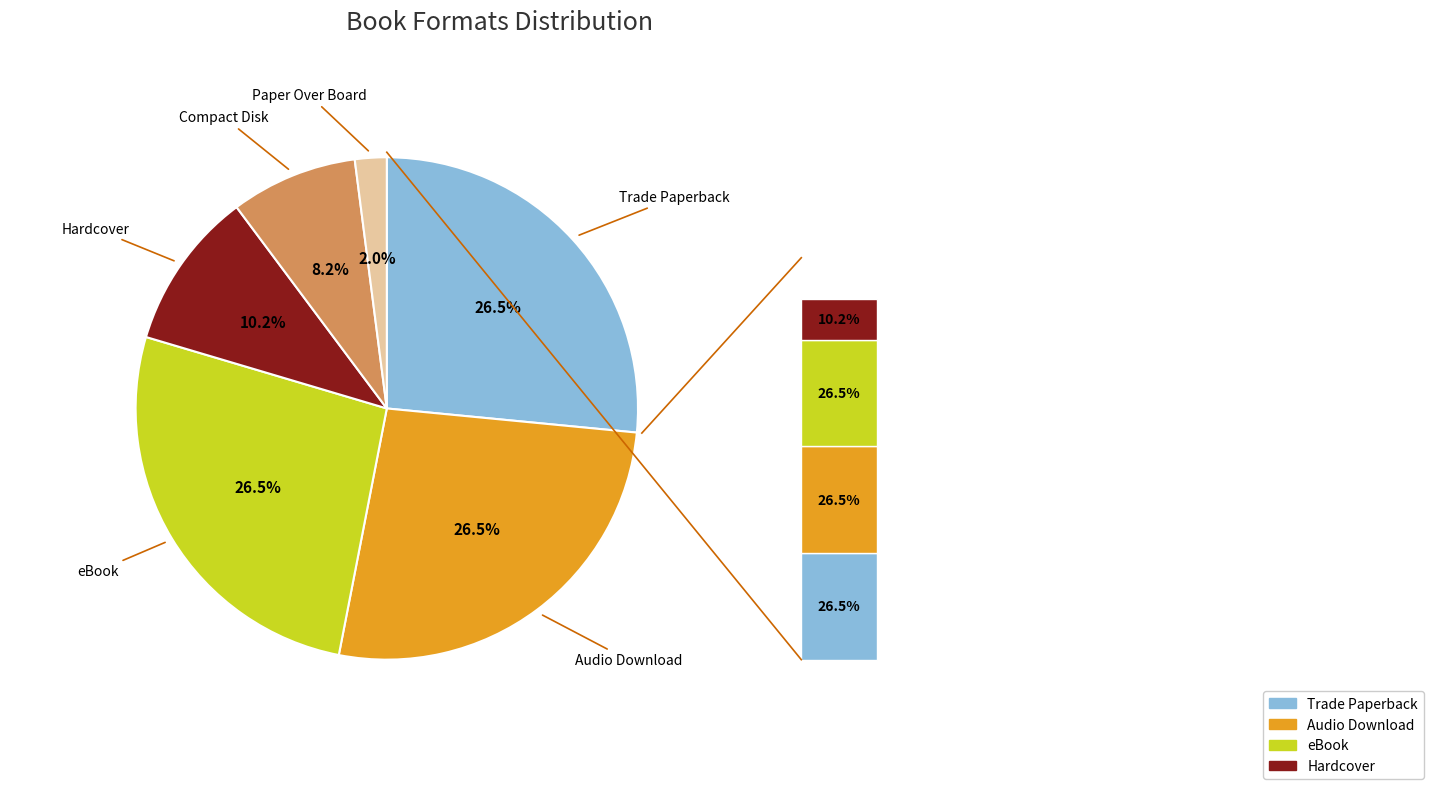

Approximately how many times larger is the value at Paper Over Board compared to eBook?

0.1